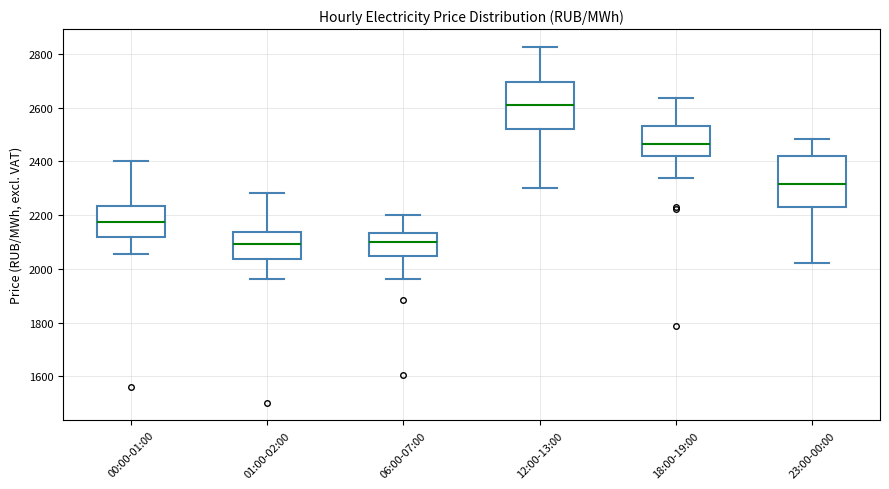

Where is the lower edge of the box for 06:00-07:00 on the y-axis? The values are not printed on the chart, so give them approximately, as read against the axis.

2040